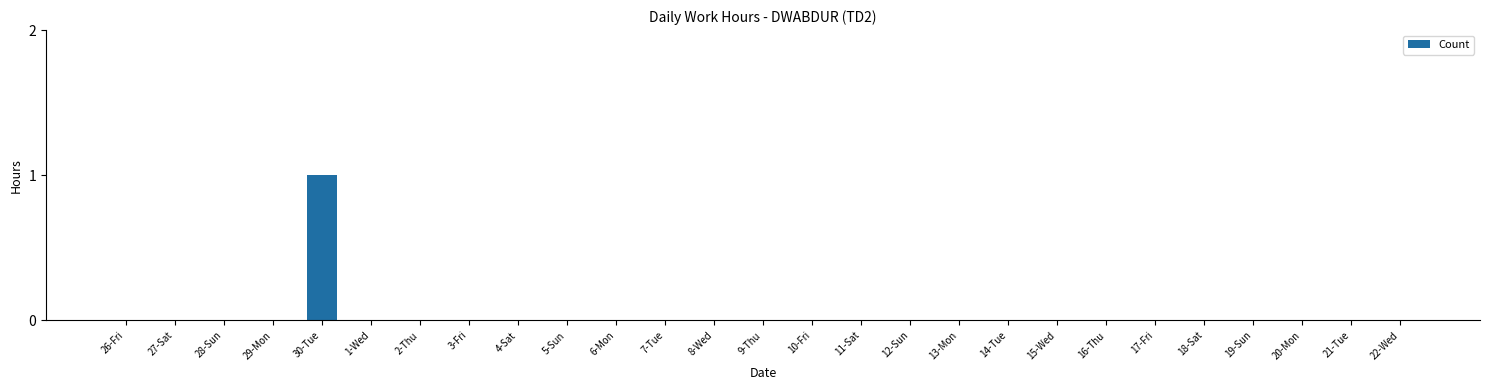

The value at 8-Wed is -1. True or false?

False